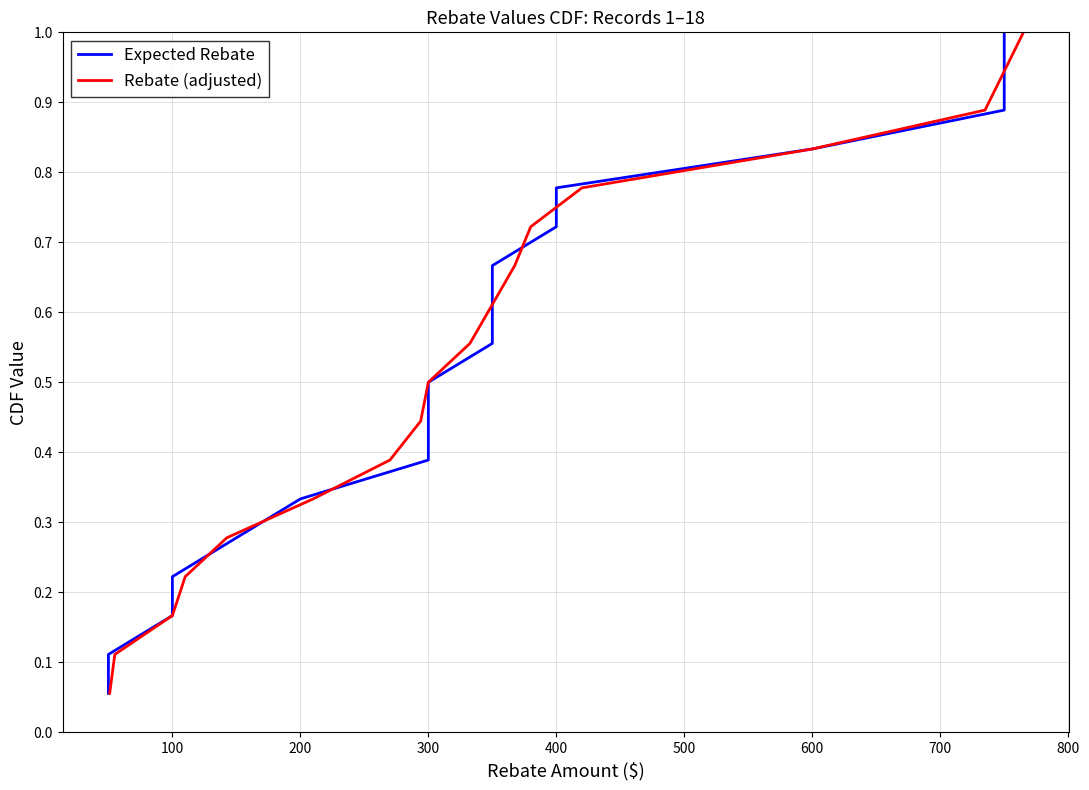

What are all the series names shown in the legend?

Expected Rebate, Rebate (adjusted)